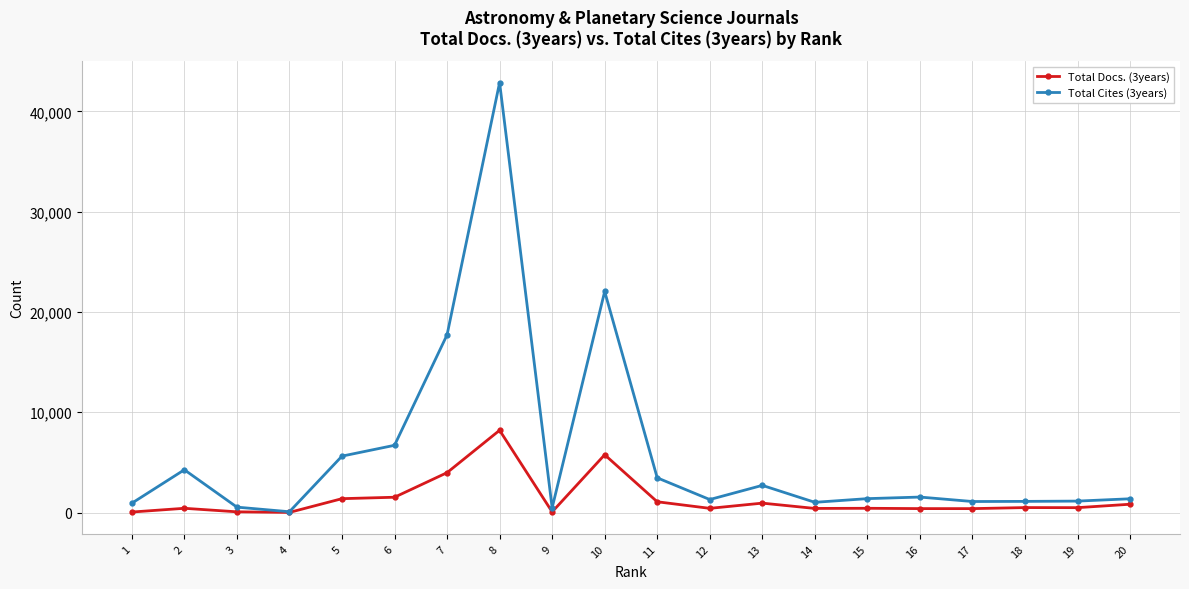

How many series are shown in this chart?

2